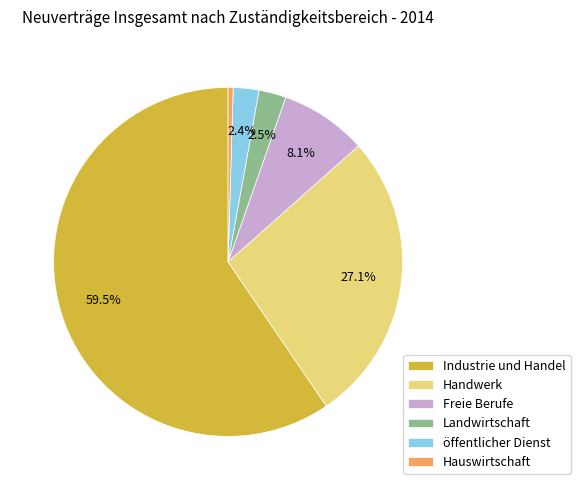

Is there any slice that represents more than half of the pie?

Yes